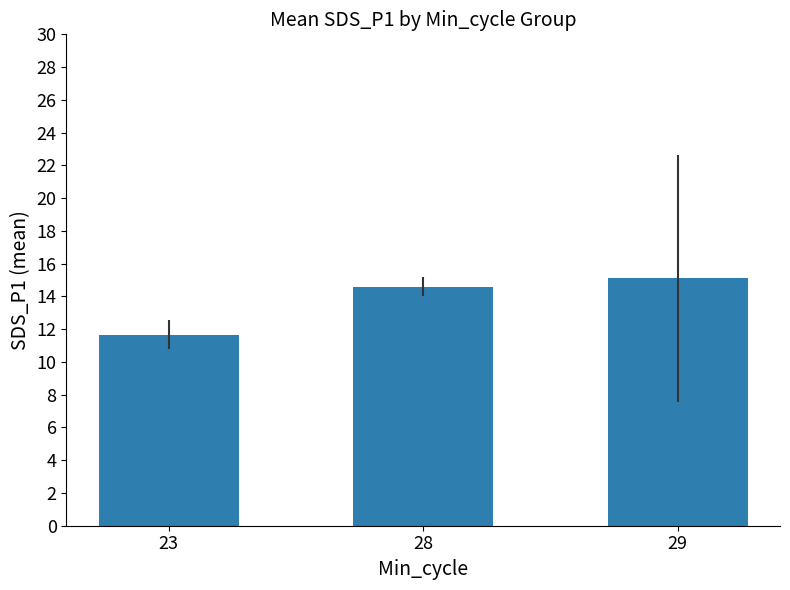

Is it true that the value at 23 is 4.2?

False